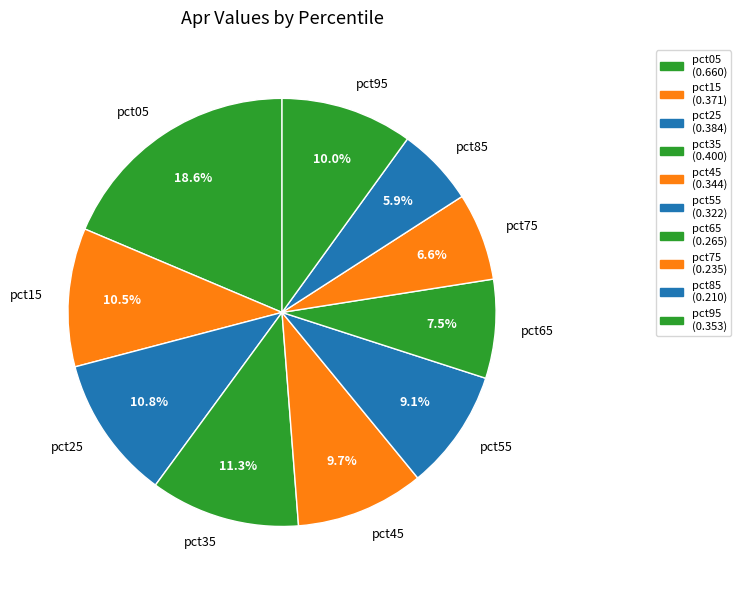

Does pct55 represent more than half of the total?

No